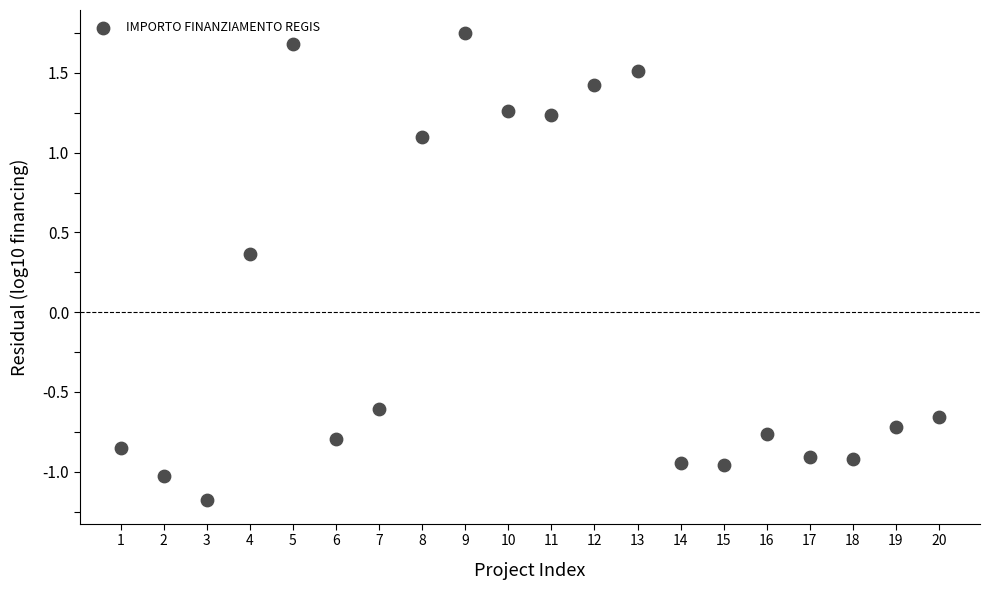

What is the range of X values (max minus min)?

19.0